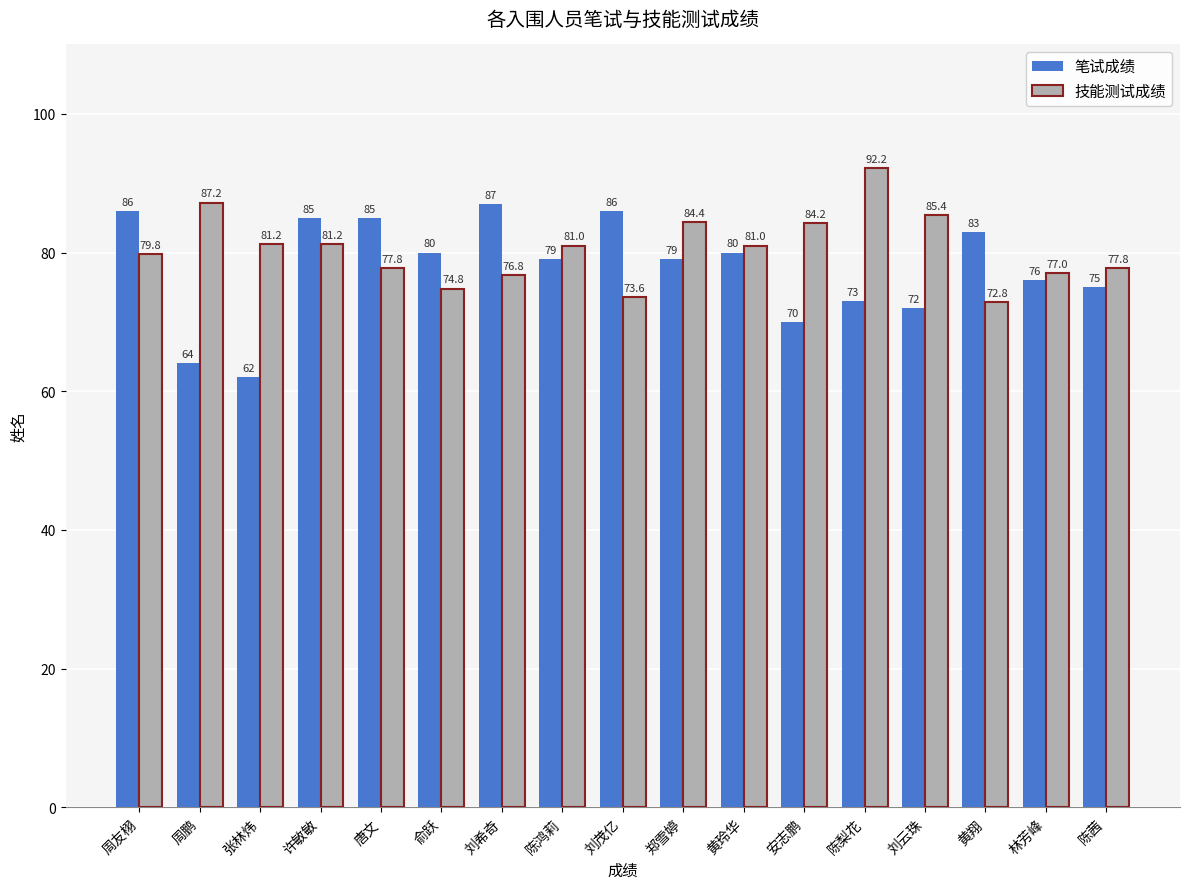

Reading left to right, extract all data points from this chart.

笔试成绩: 周友栩=86.0	周鹏=64.0	张林炜=62.0	许敏敏=85.0	唐文=85.0	俞跃=80.0	刘希奇=87.0	陈鸿莉=79.0	刘茂亿=86.0	郑雪婷=79.0	黄玲华=80.0	安志鹏=70.0	陈梨花=73.0	刘云珠=72.0	黄翔=83.0	林芳峰=76.0	陈茜=75.0
技能测试成绩: 周友栩=79.8	周鹏=87.2	张林炜=81.2	许敏敏=81.2	唐文=77.8	俞跃=74.8	刘希奇=76.8	陈鸿莉=81.0	刘茂亿=73.6	郑雪婷=84.4	黄玲华=81.0	安志鹏=84.2	陈梨花=92.2	刘云珠=85.4	黄翔=72.8	林芳峰=77.0	陈茜=77.8